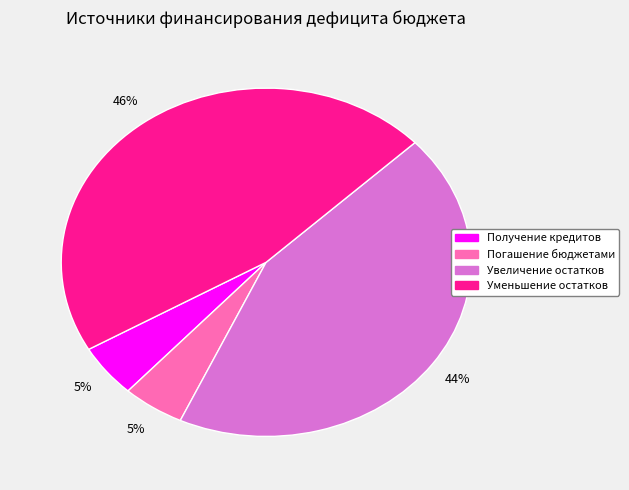

To the nearest percent, what is the average slice percentage?

25%